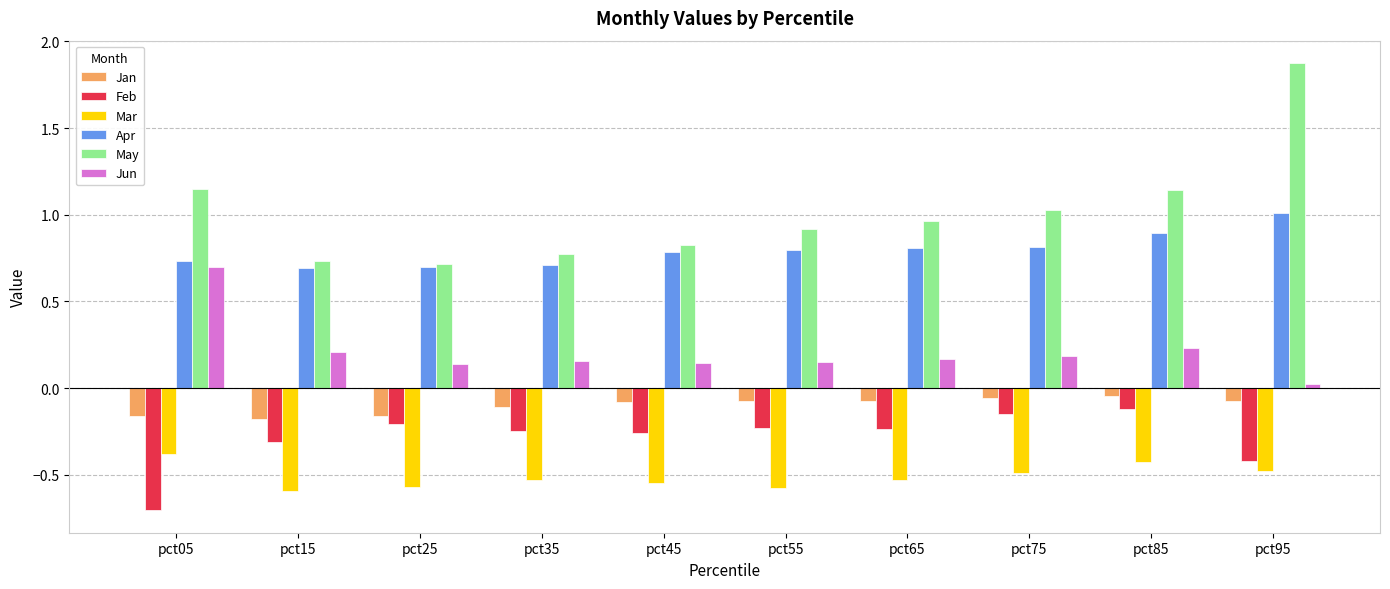

At which category is the sum across all series the highest?

pct95